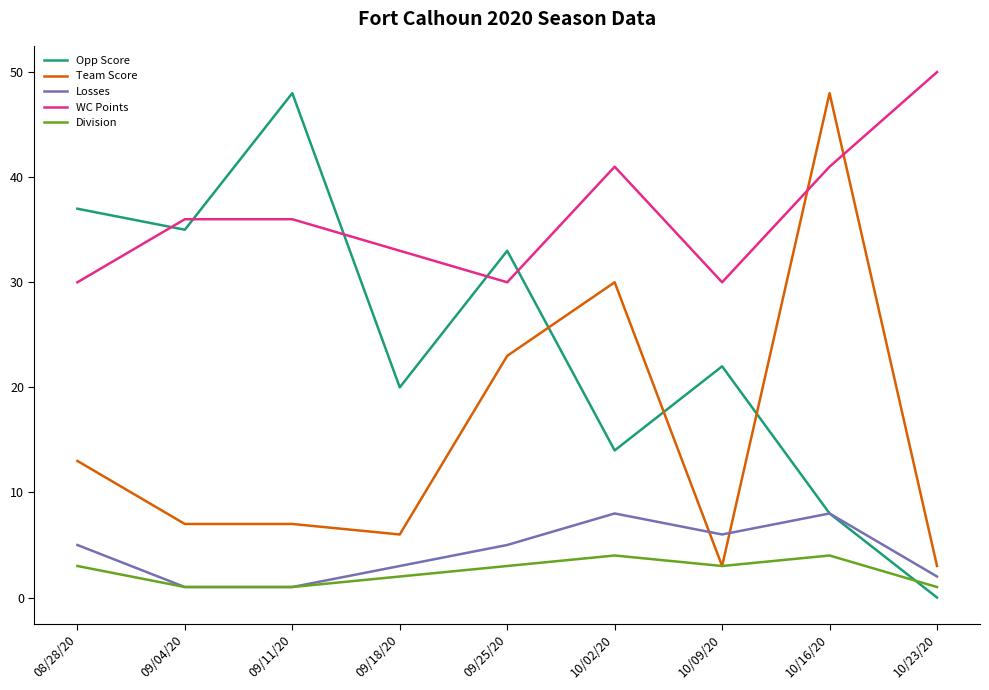

What is the total value across all series at 09/18/20?

64